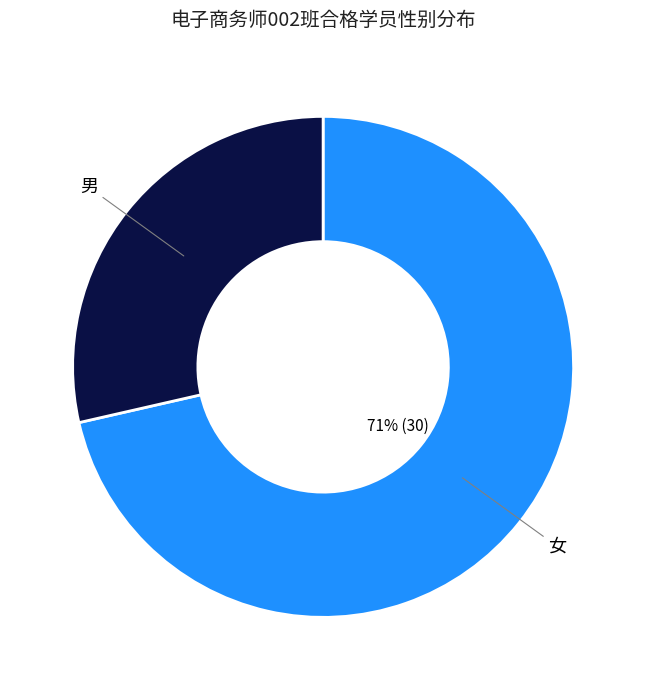

To the nearest percent, what is the average slice percentage?

50%